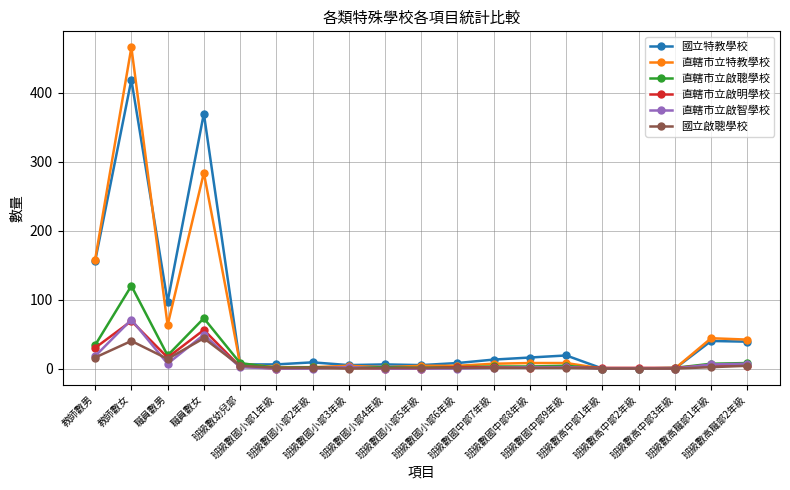

Does the chart have visible grid lines?

Yes